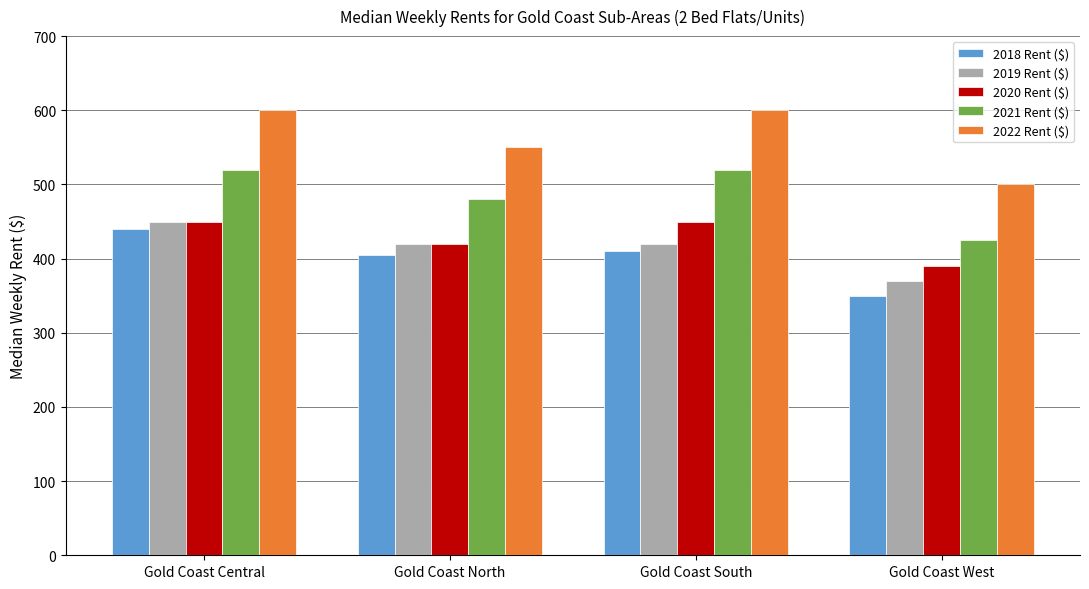

Reading left to right, what are all the values shown in this chart?

2018 Rent ($): 440	405	410	350
2019 Rent ($): 450	420	420	370
2020 Rent ($): 450	420	450	390
2021 Rent ($): 520	480	520	425
2022 Rent ($): 600	550	600	500